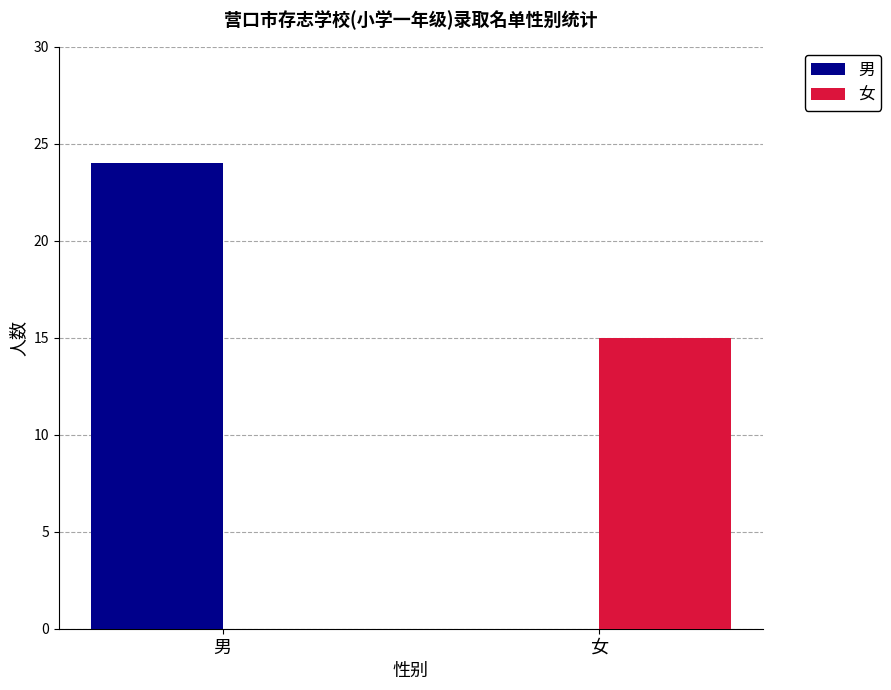

Reading right to left, transcribe all the data shown in this chart.

男: 女=0	男=24
女: 女=15	男=0